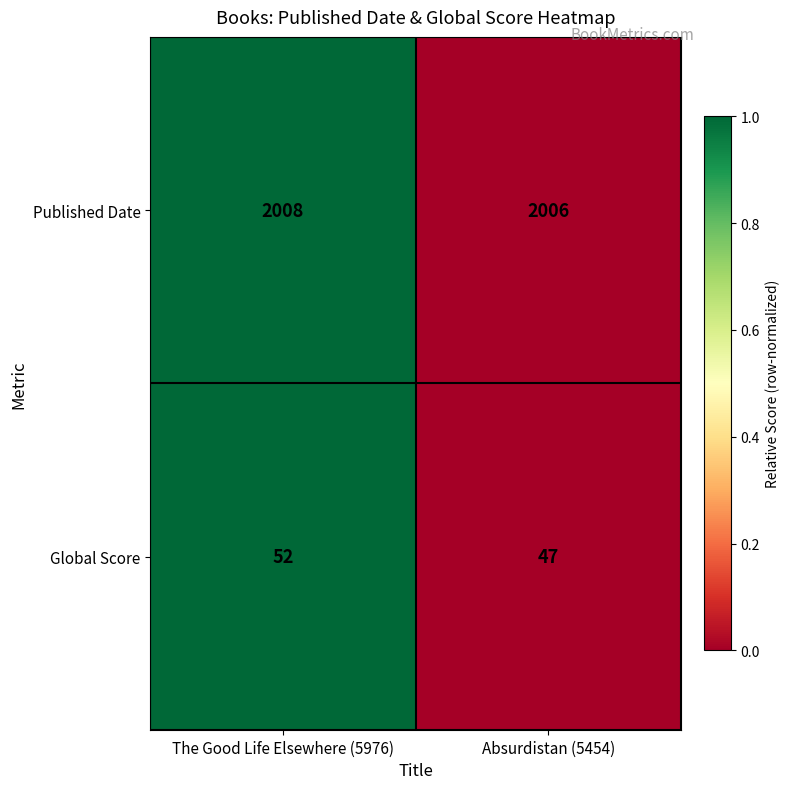

Reading left to right, what are all the values shown in this chart?

Published Date: 2008	2006
Global Score: 52	47